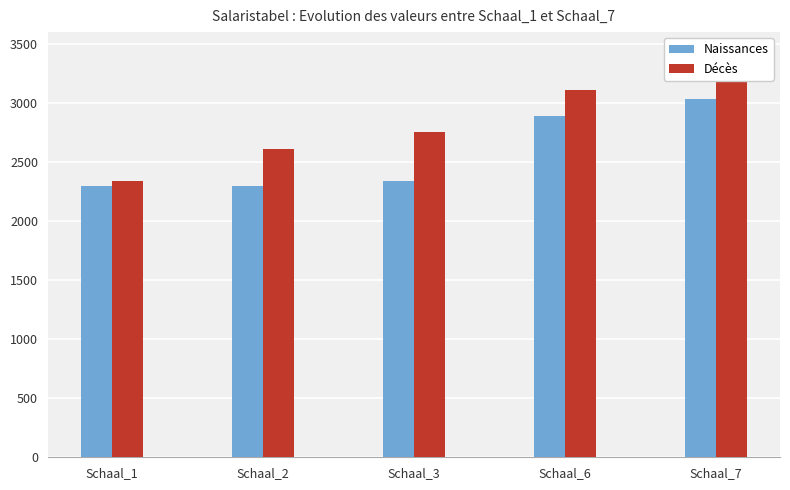

What is the average value of the Décès series?

2799